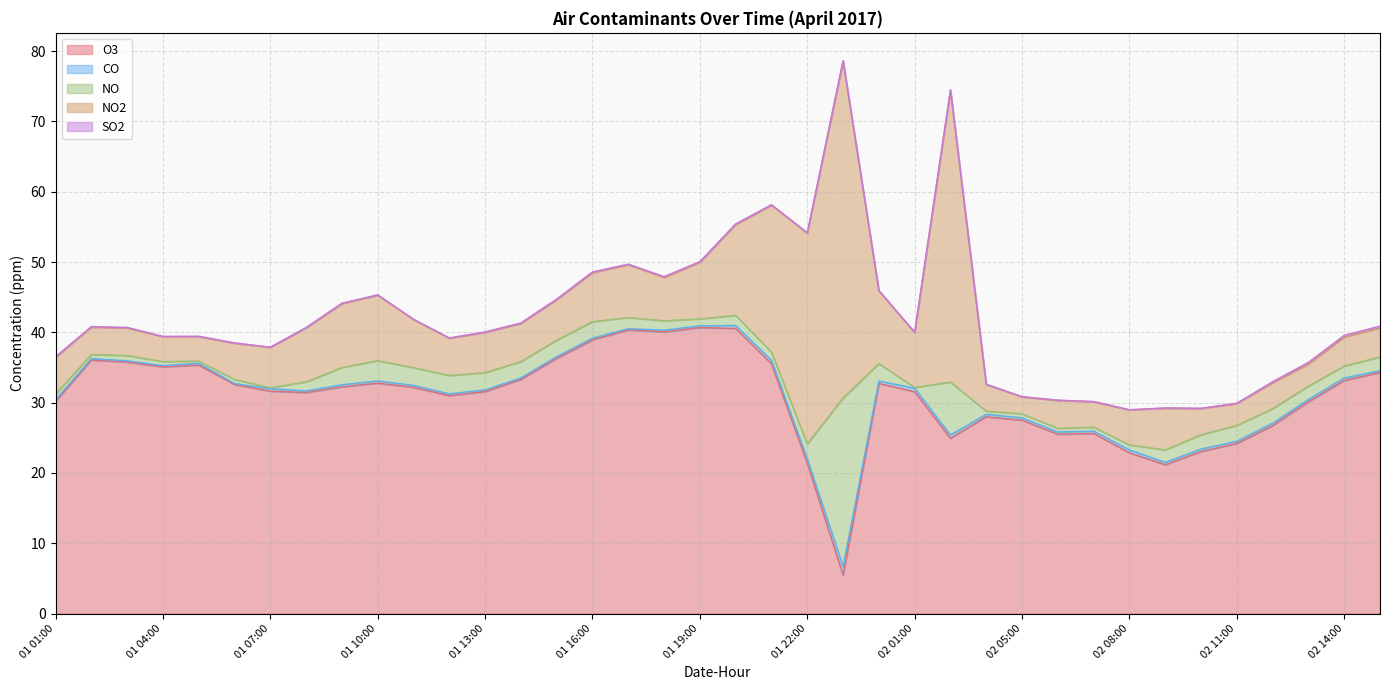

What is the value of the NO point at the 22nd from the left?

2.1